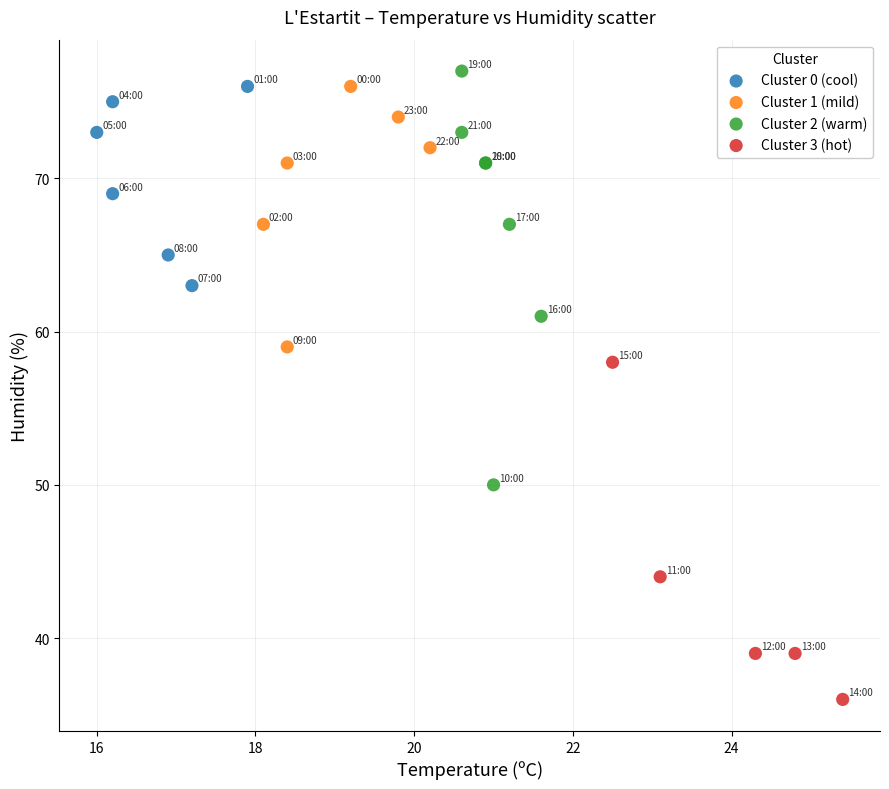

What are all the series names shown in the legend?

Cluster 0 (cool), Cluster 1 (mild), Cluster 2 (warm), Cluster 3 (hot)